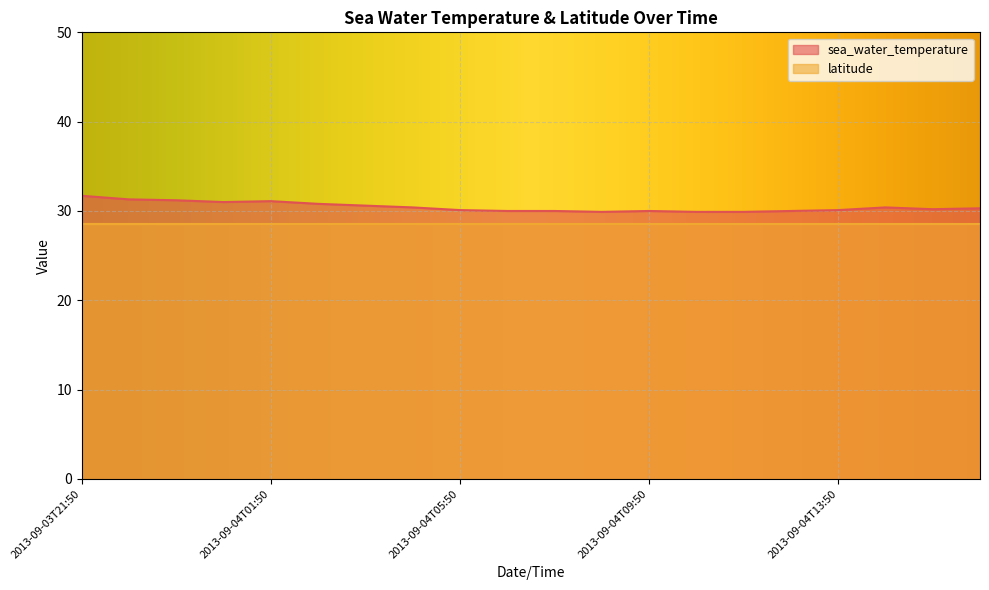

What is the difference between the second highest and minimum values?

1.4